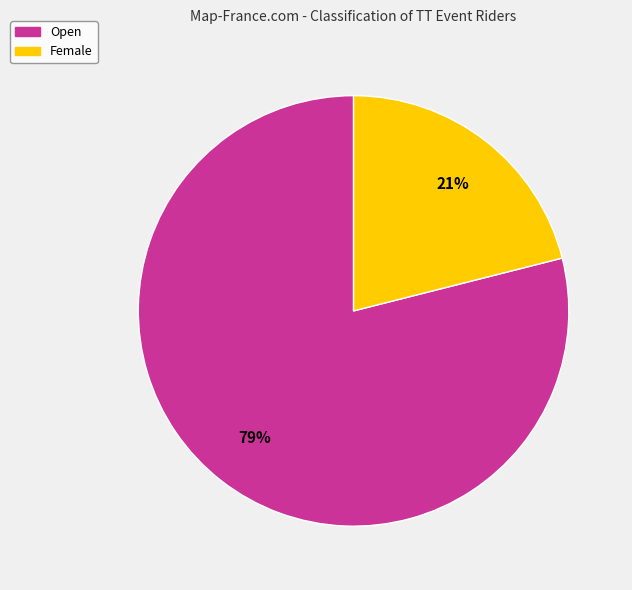

Which category accounts for the majority?

Open